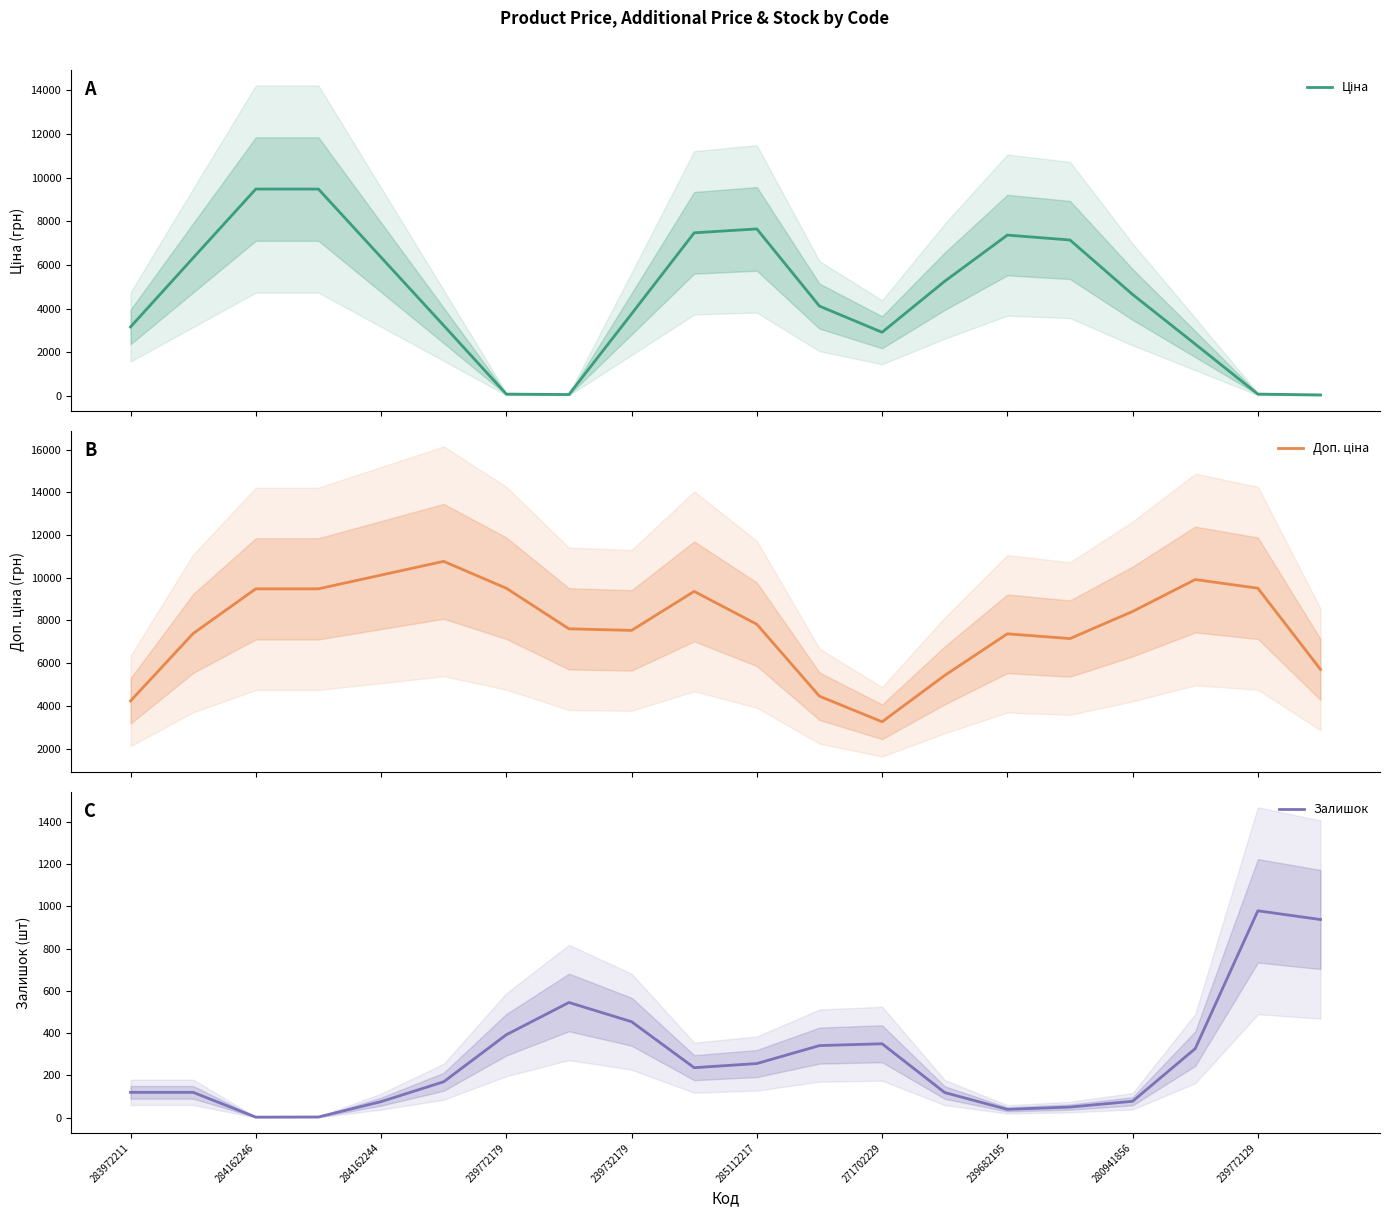

True or false: Залишок and Доп. ціна intersect in this chart.

False